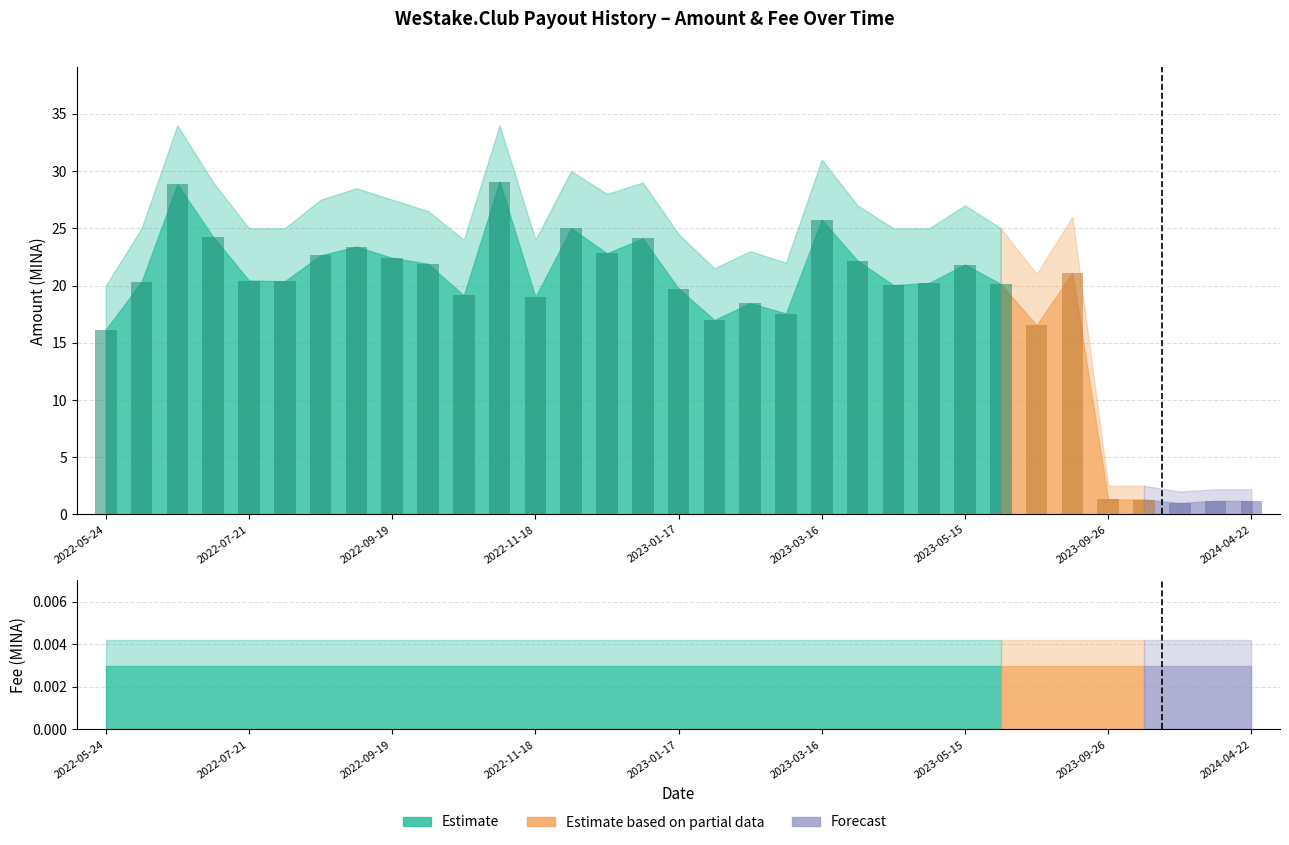

What is the sum of all Amount (MINA) values?

606.4